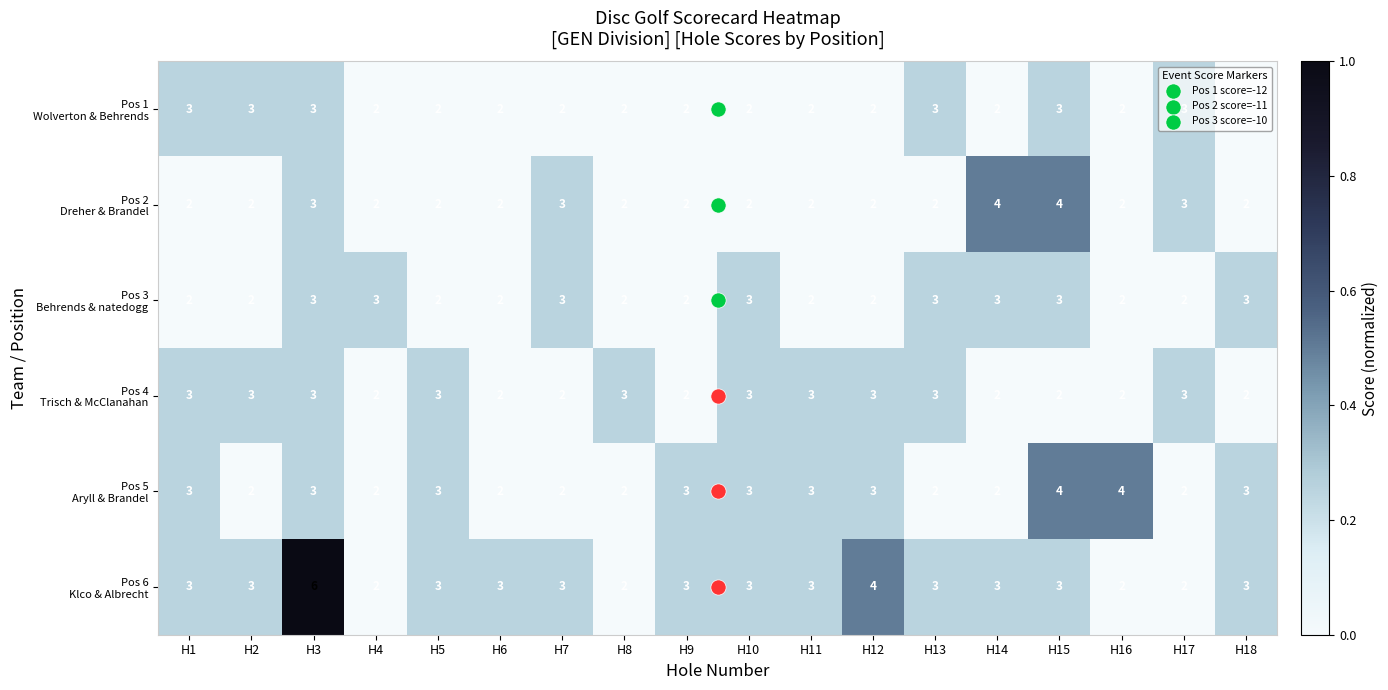

Count the number of categories in the chart.

18